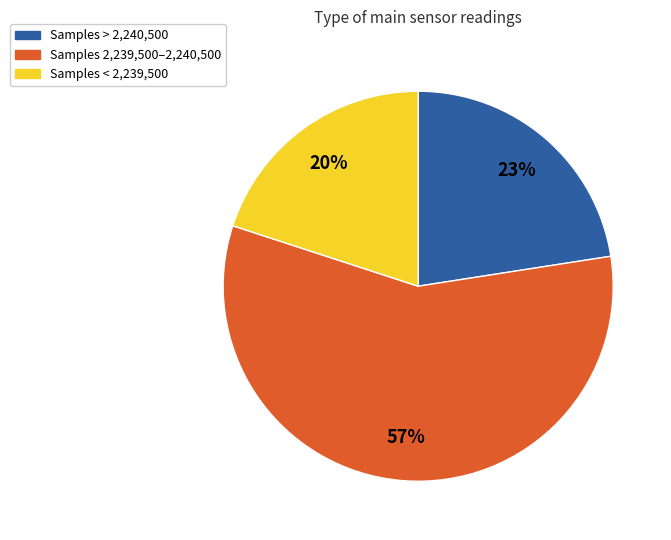

Does any single category account for the majority?

Yes